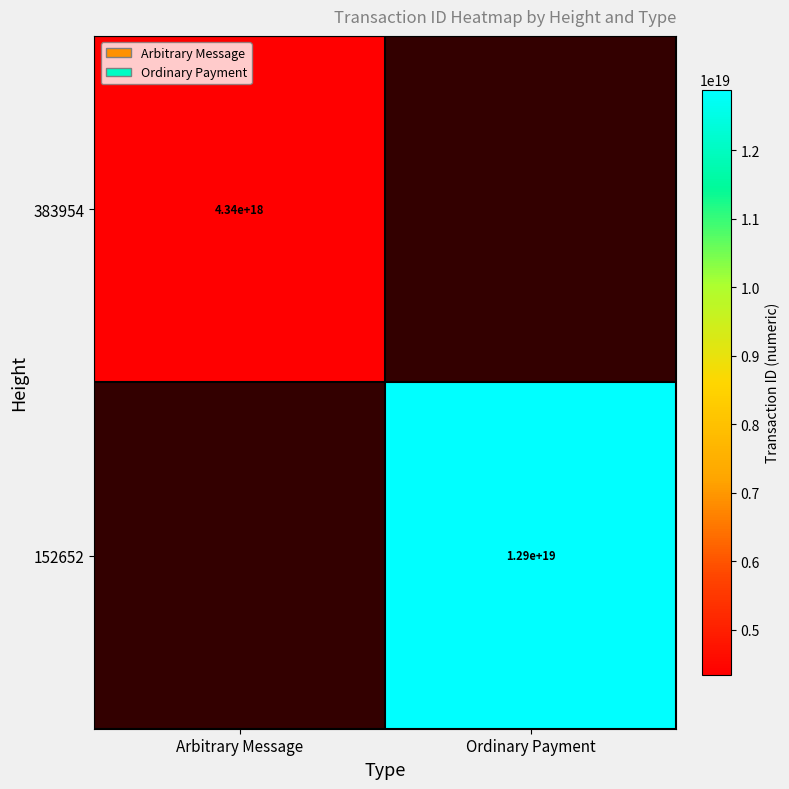

Is it true that 383954 equals 4340000000000000000 at Arbitrary Message?

True